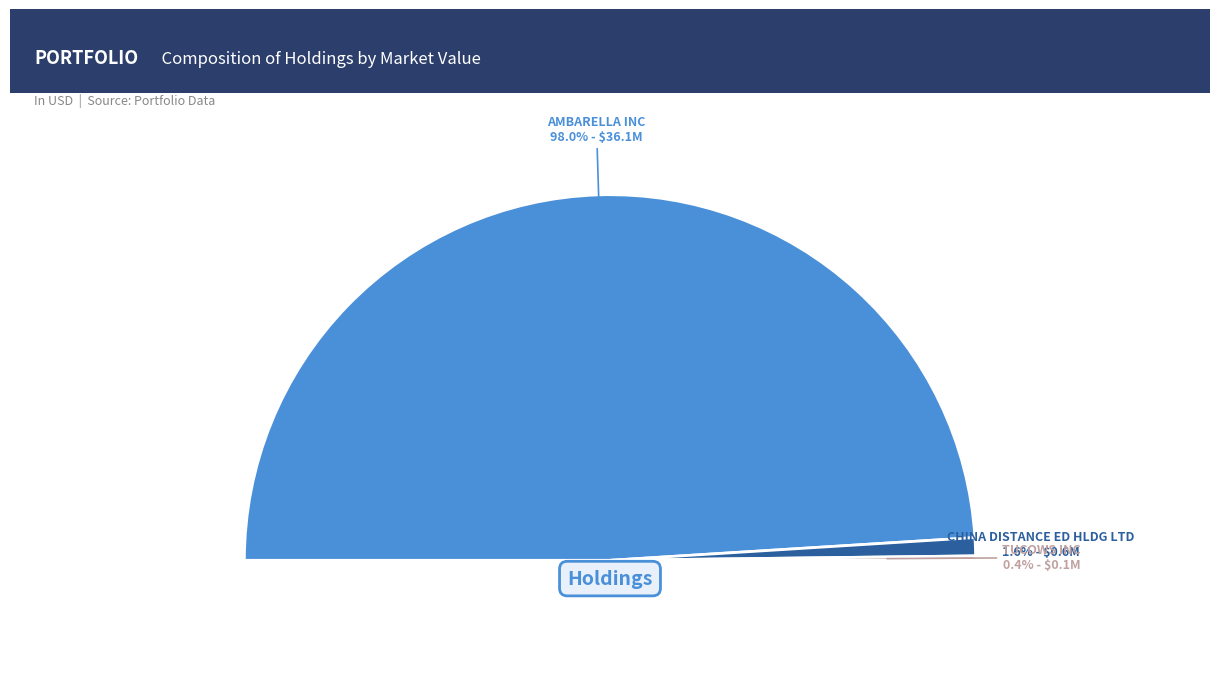

What percentage is the AMBARELLA INC slice, to the nearest percent?

98%